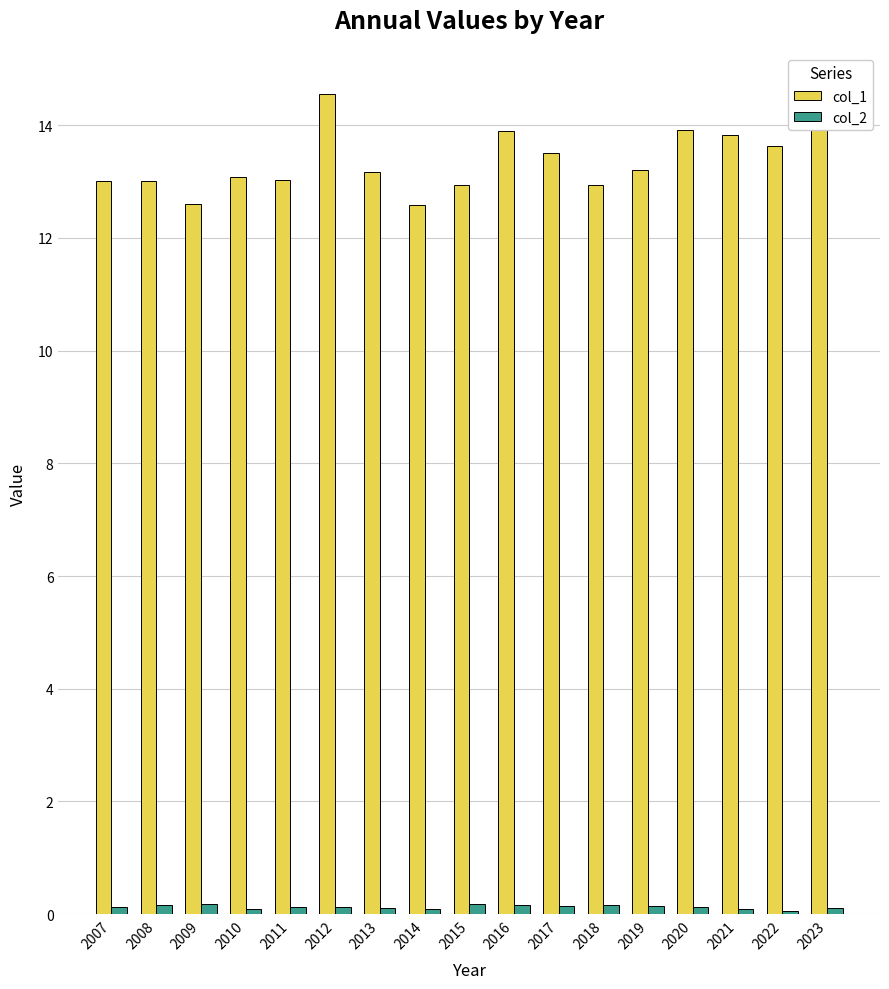

At which category is the sum across all series the highest?

2012